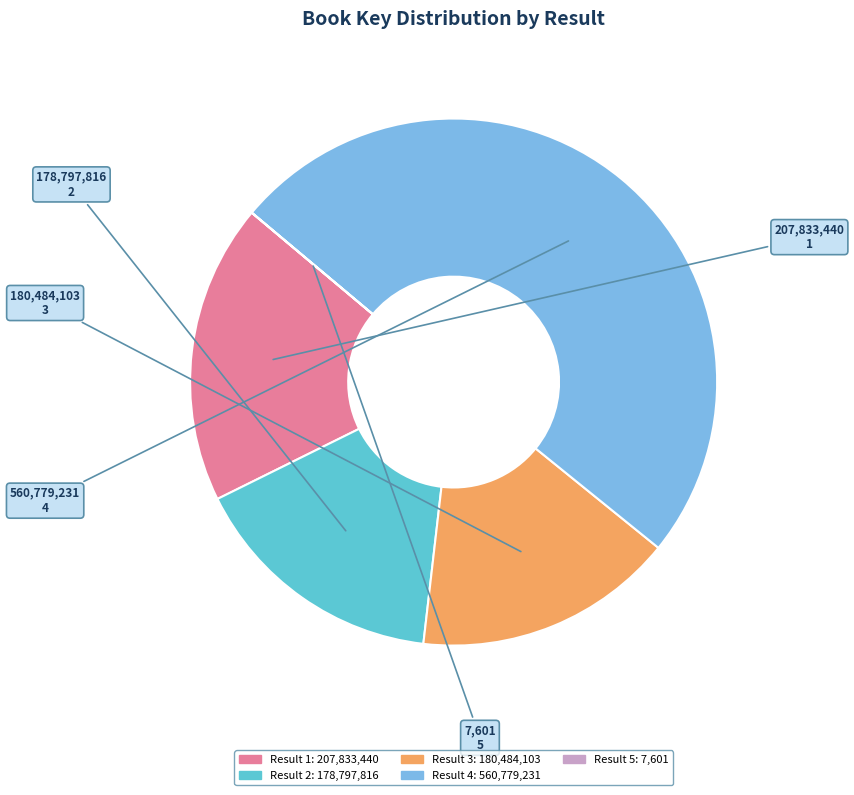

What is the ratio of the value at 1 to the value at 3?

1.2